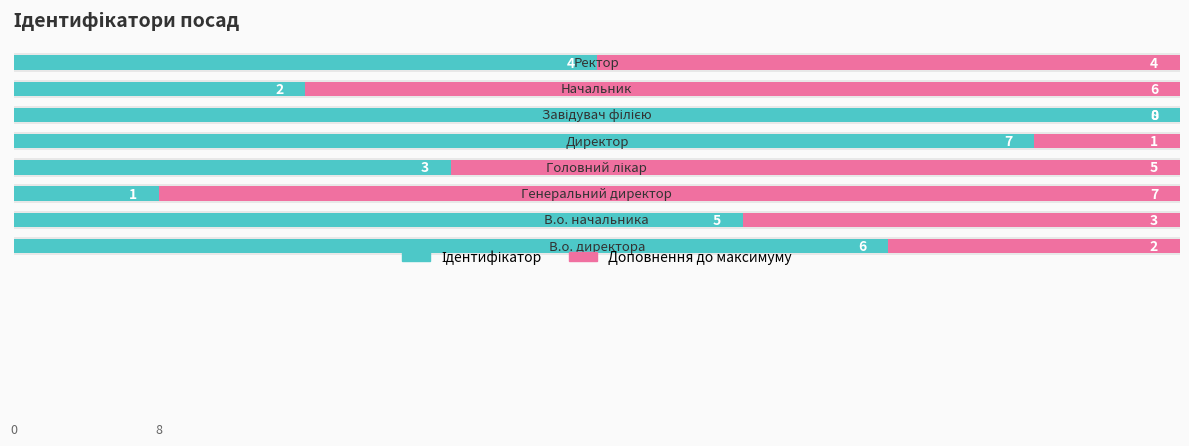

Count the Ідентифікатор values in the range 3 to 7.

5